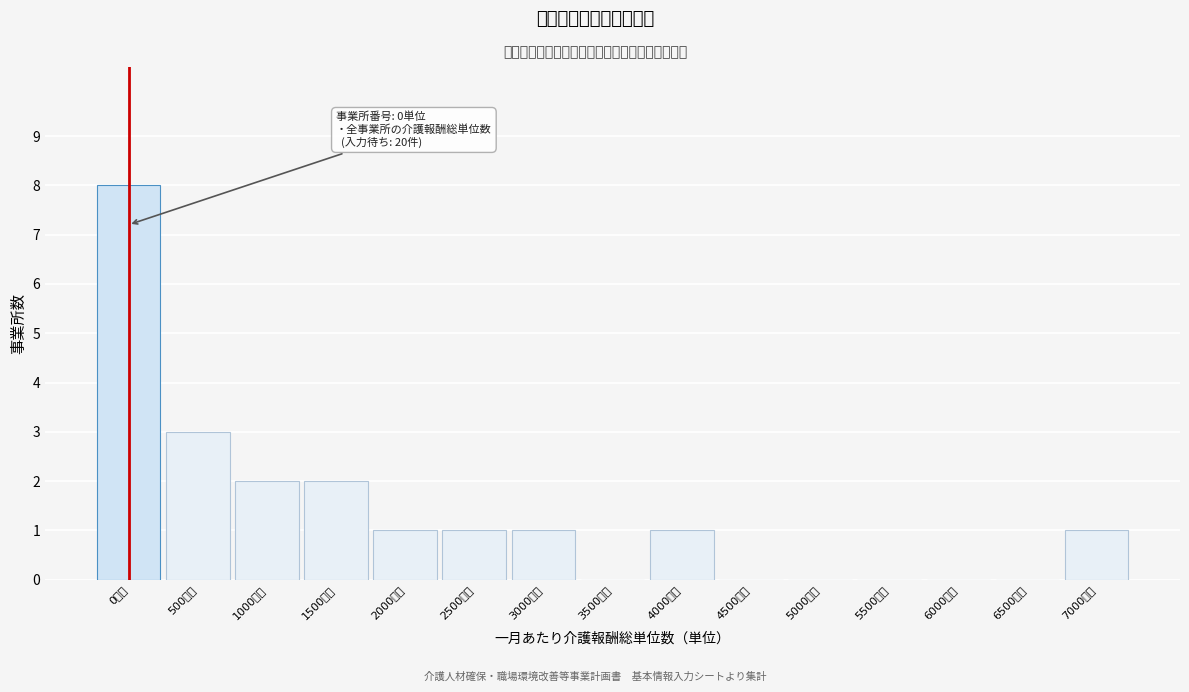

Reading left to right, what are all the values shown in this chart?

0単位=8	500単位=3	1000単位=2	1500単位=2	2000単位=1	2500単位=1	3000単位=1	3500単位=0	4000単位=1	4500単位=0	5000単位=0	5500単位=0	6000単位=0	6500単位=0	7000単位=1